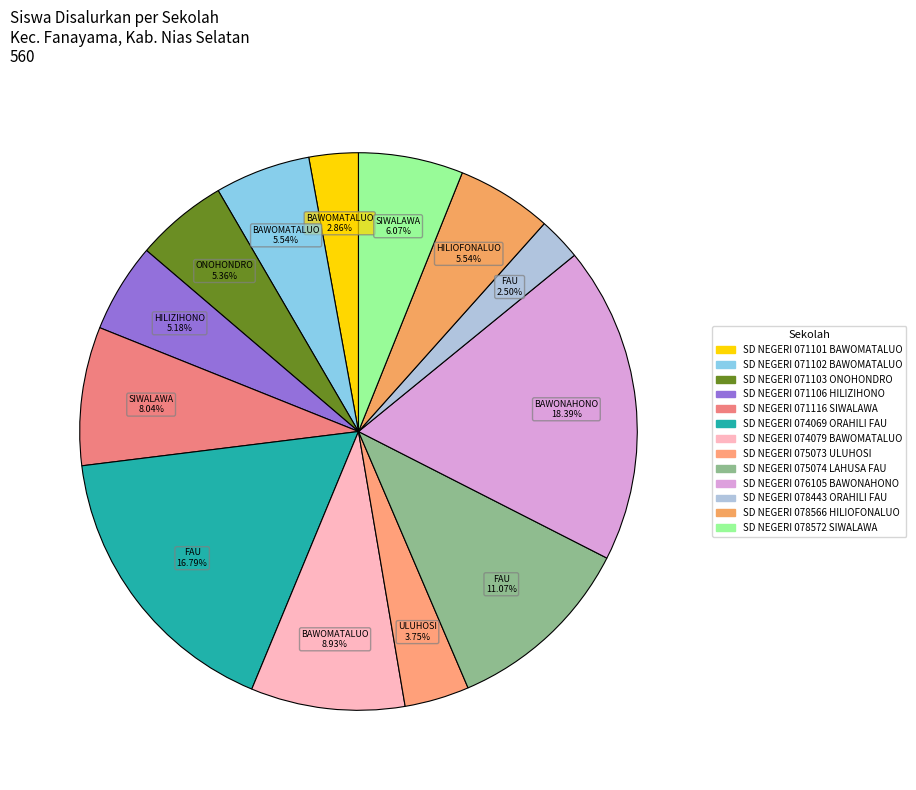

Which category has the smallest portion of the pie?

SD NEGERI 078443 ORAHILI FAU